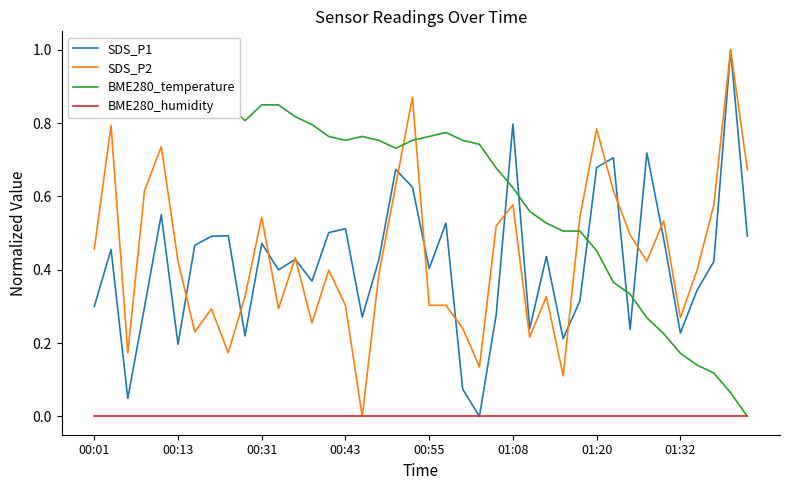

True or false: BME280_humidity has a value of 0.0 at 00:43.

True